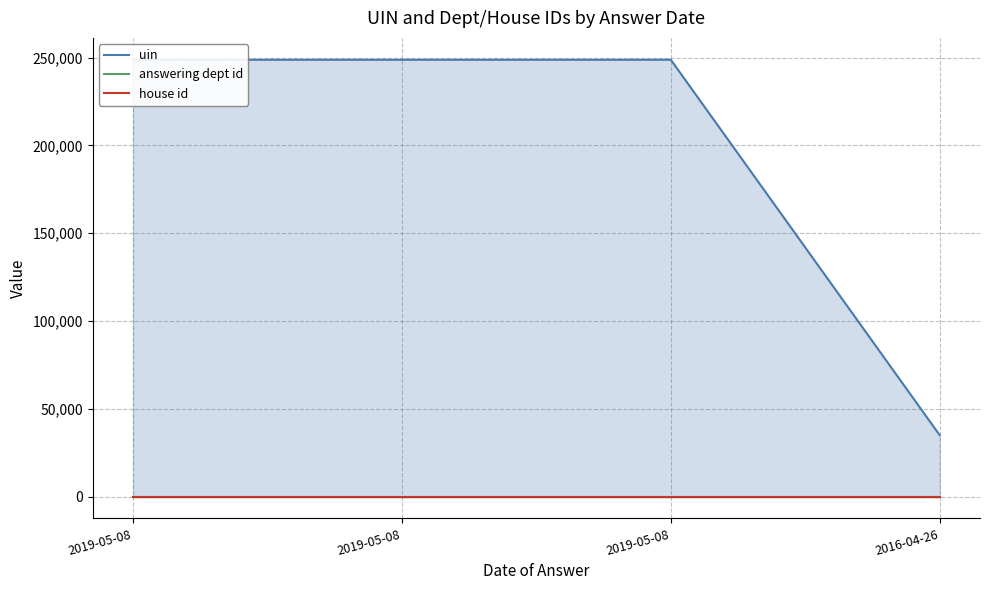

Which series has the largest total across all categories?

uin